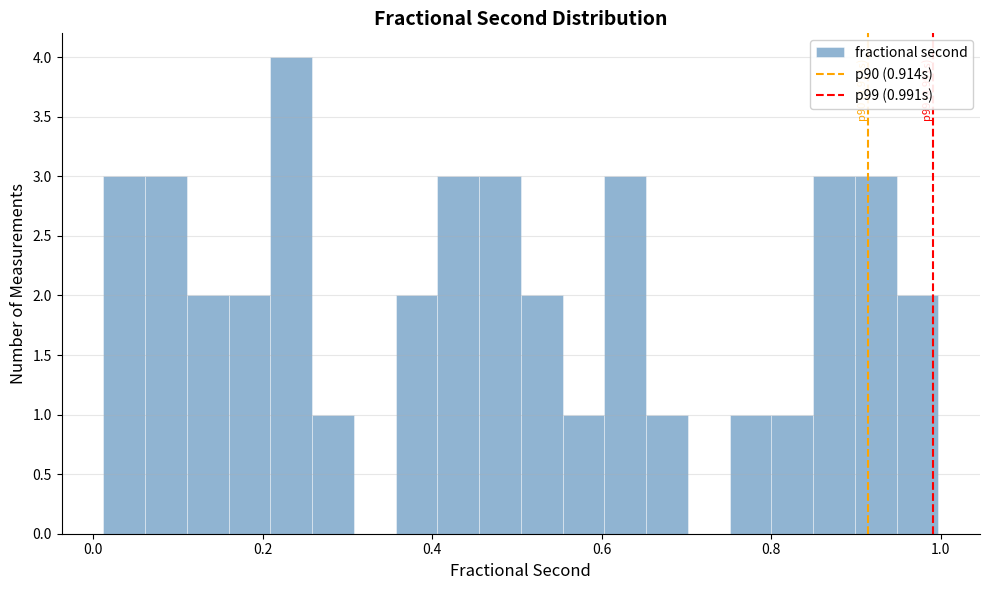

Read against the x-axis, roughly where is the centre of the tallest bar?

0.24